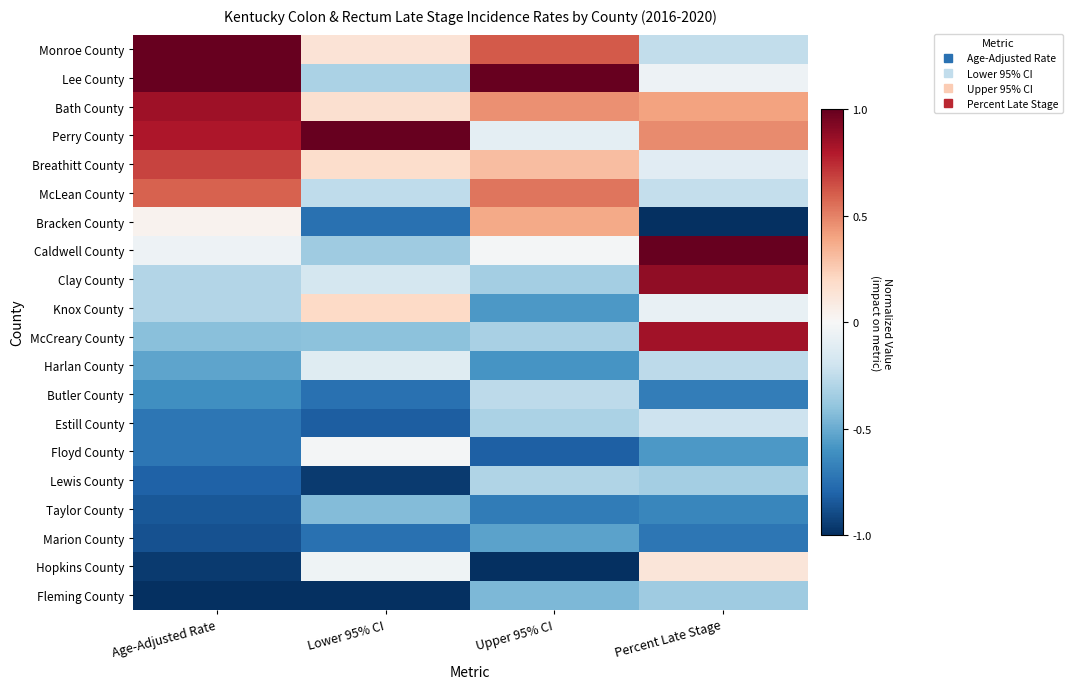

What is the smallest value displayed?

-1.0